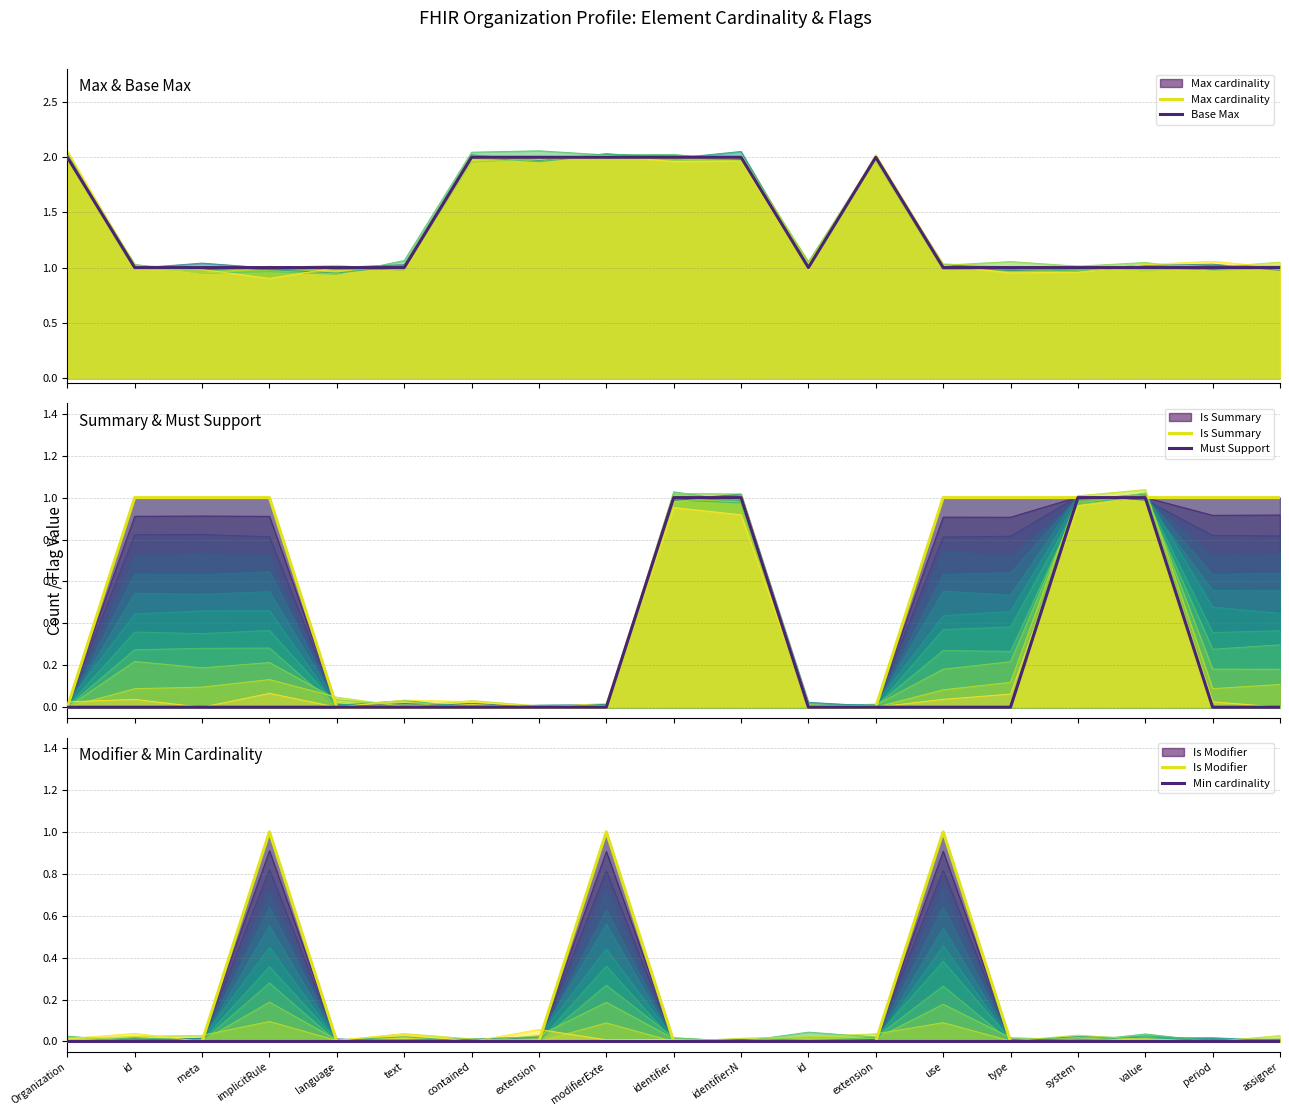

At how many categories does at least one series exceed 0?

19